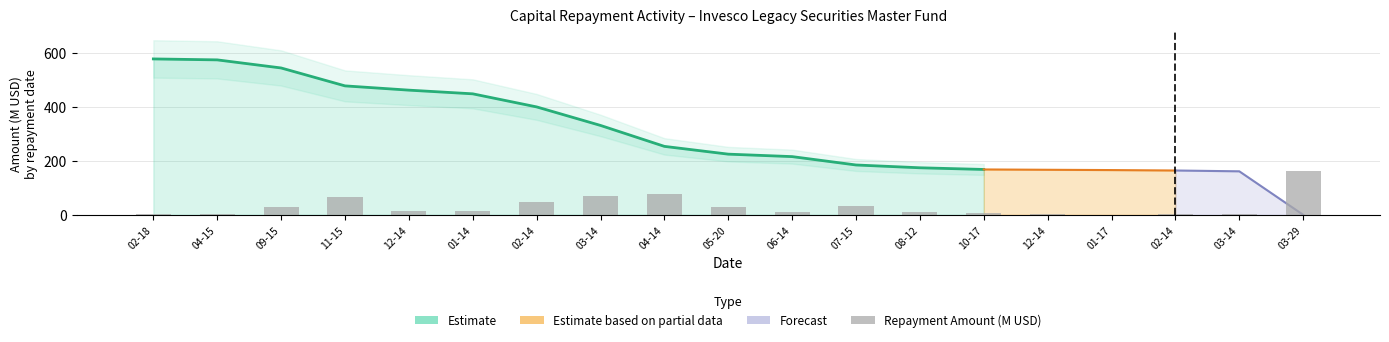

What is the label of the 13th bar from the left?

08-12